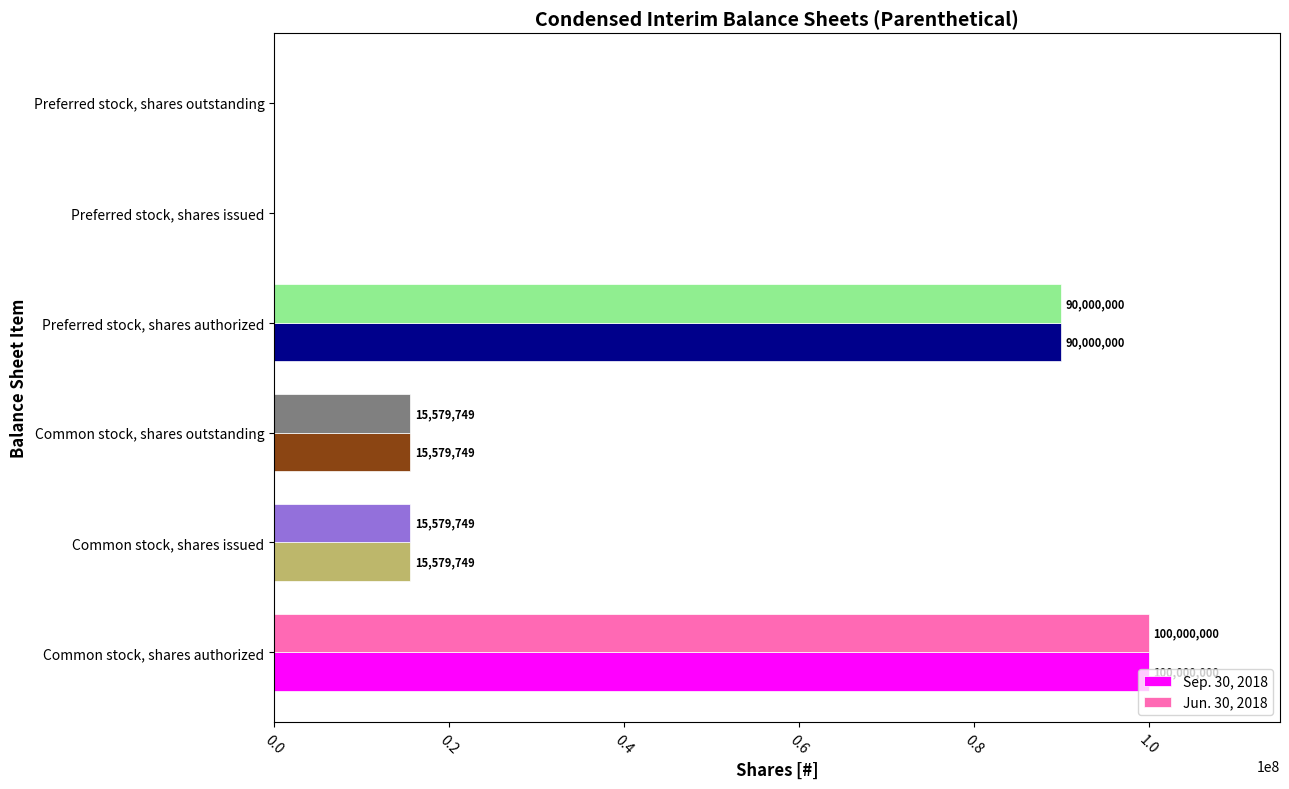

What is the sum of all Jun. 30, 2018 values?

221159498